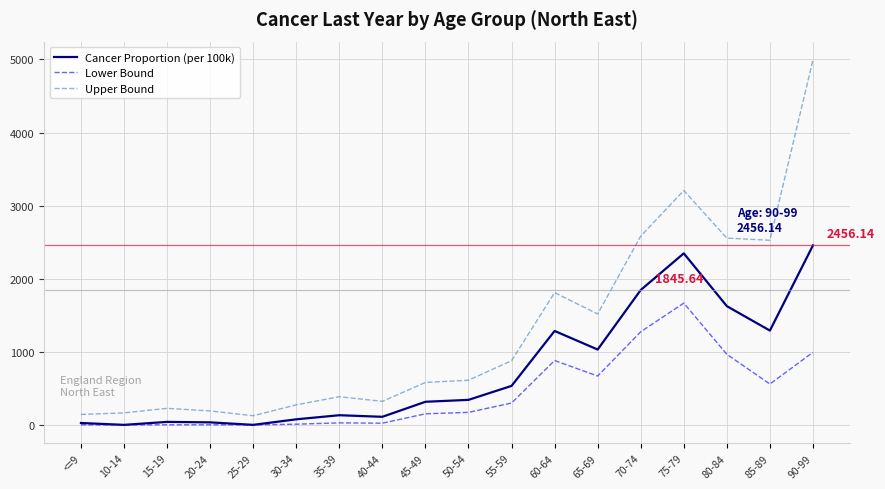

Which series changed the most between 45-49 and 70-74?

Upper Bound